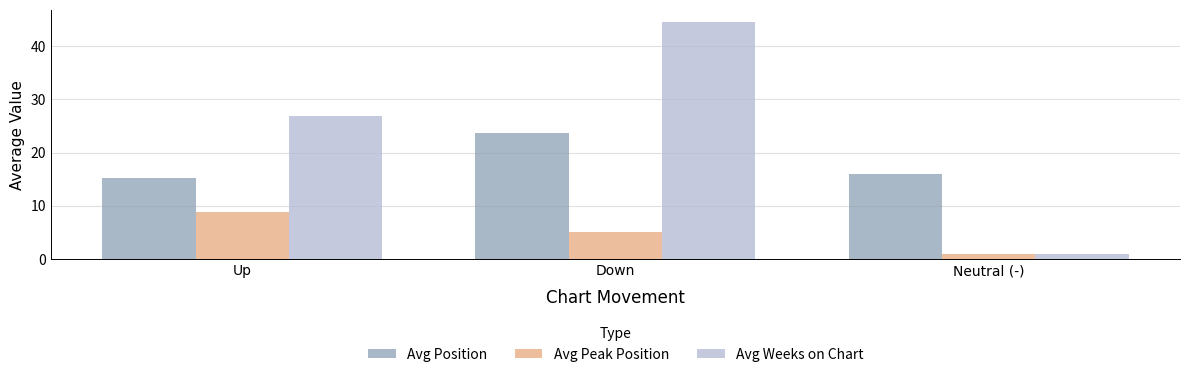

Reading left to right, transcribe all the data shown in this chart.

Avg Position: Up=15.2	Down=23.6	Neutral (-)=16.0
Avg Peak Position: Up=8.9	Down=5.2	Neutral (-)=1.0
Avg Weeks on Chart: Up=26.9	Down=44.6	Neutral (-)=1.0